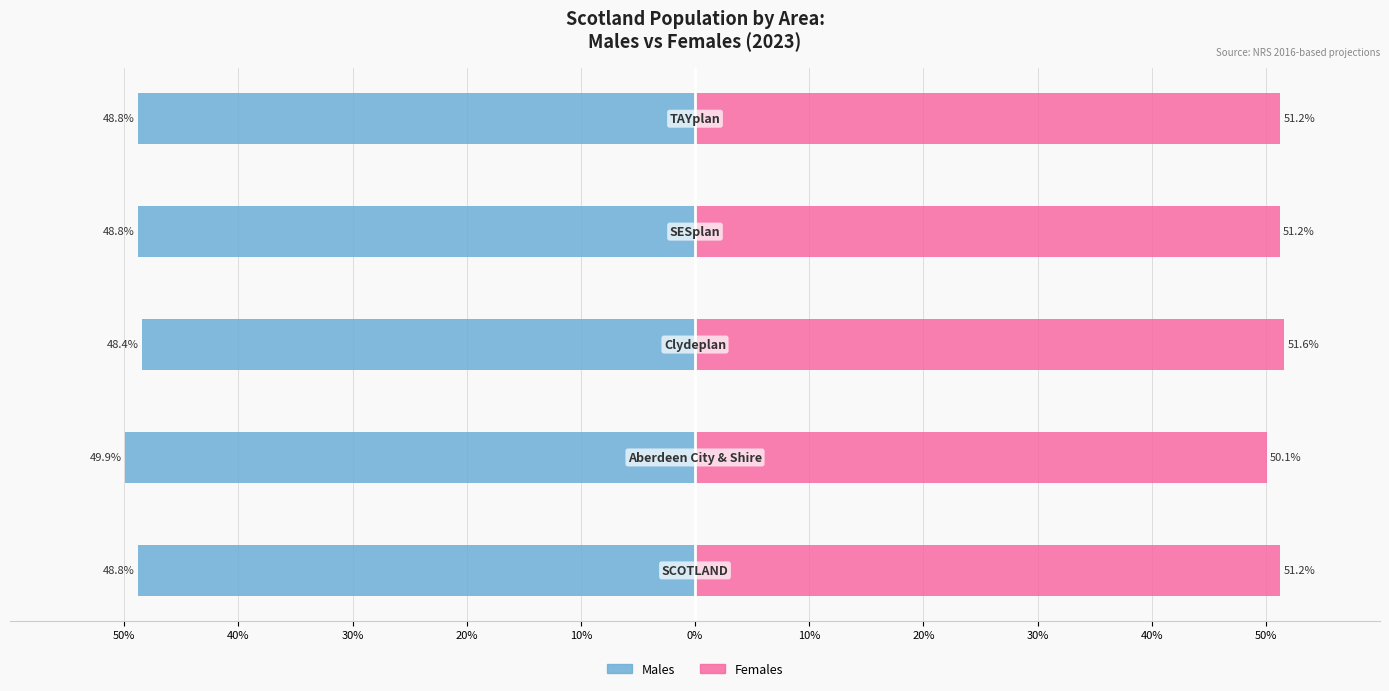

What is the difference between the maximum and second lowest values in the Females series?

0.4